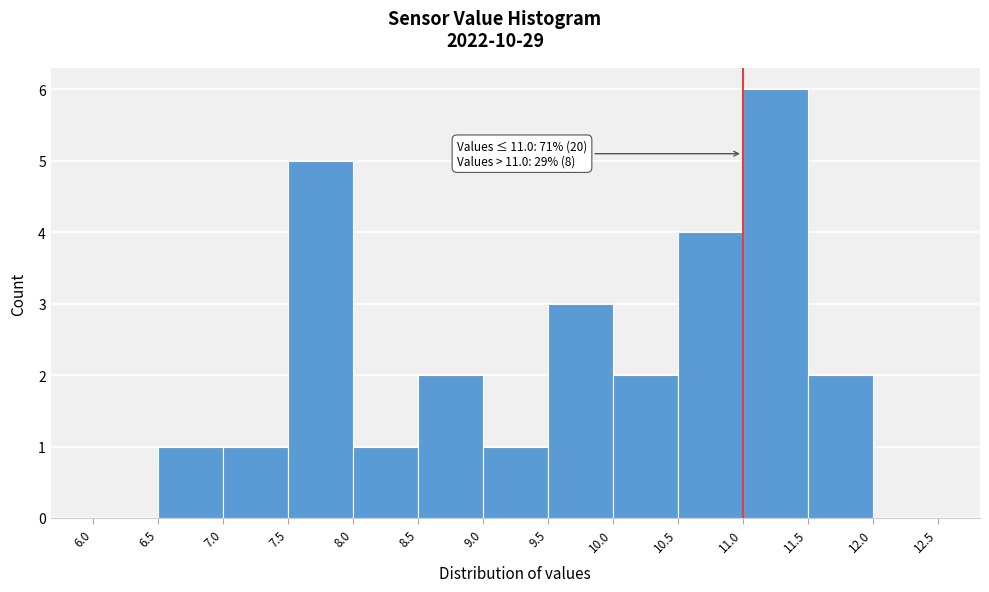

Which range on the x-axis has the tallest bar?

11.0 to 11.5